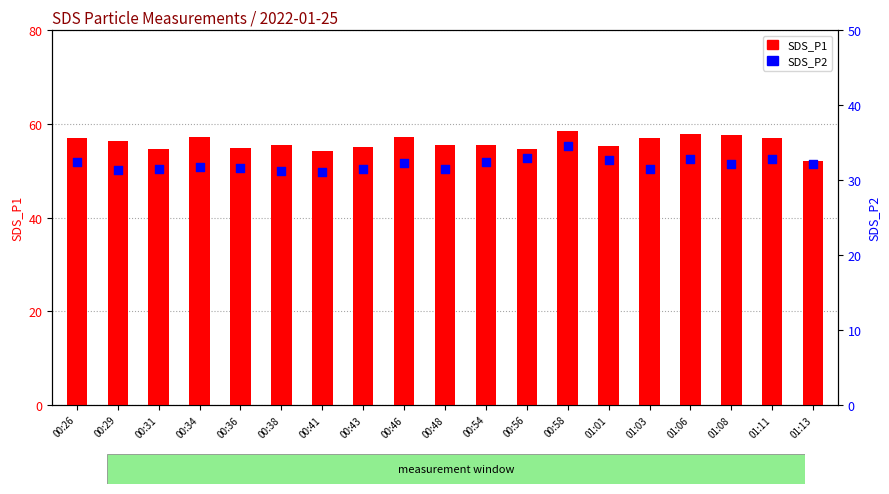

Which series has the widest spread of Y values?

SDS_P1